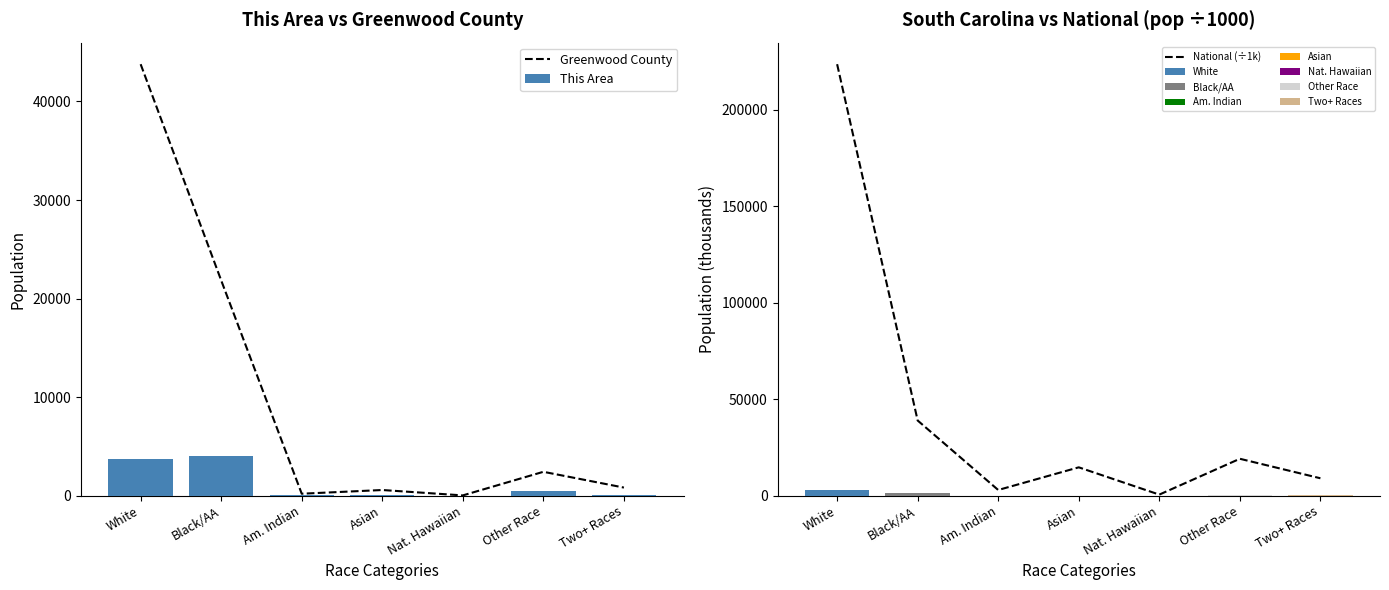

What is the difference between the maximum and minimum values in the National (÷1k) series?

223013.3